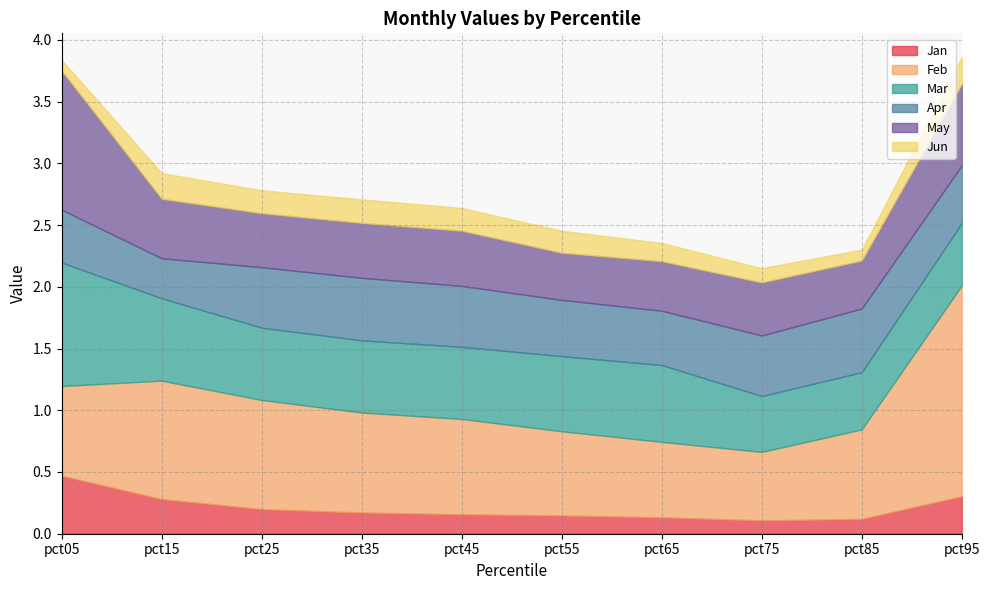

What is the difference between the second highest and second lowest values in the Apr series?

0.1